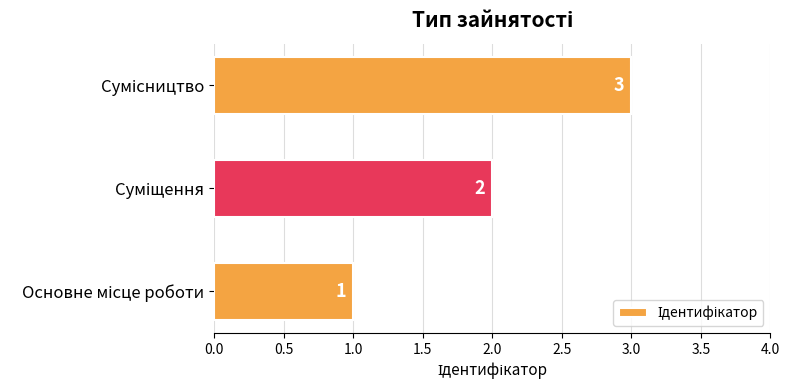

Count the number of categories in the chart.

3